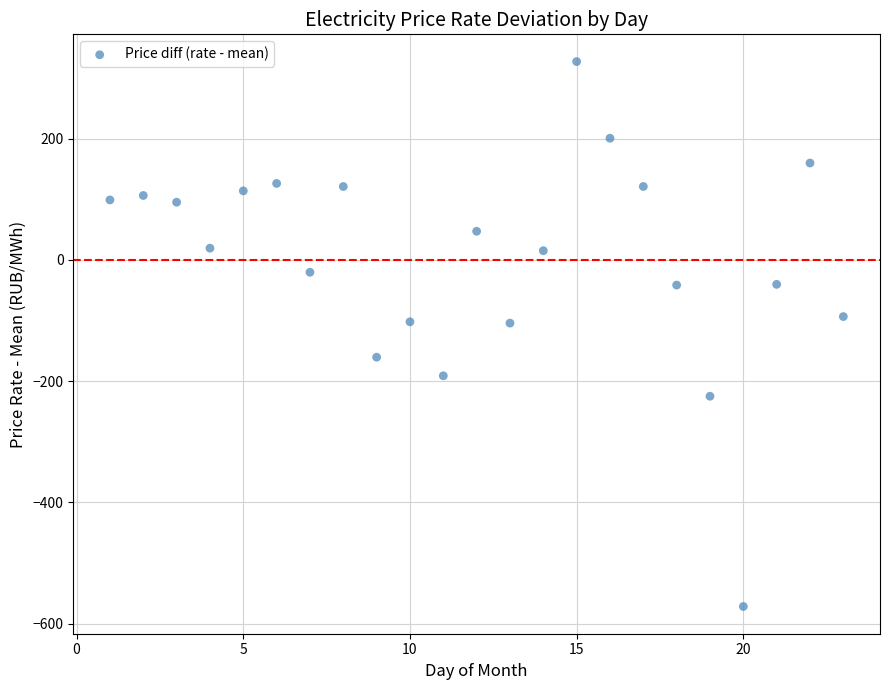

What is the range of Y values (max minus min)?

898.7